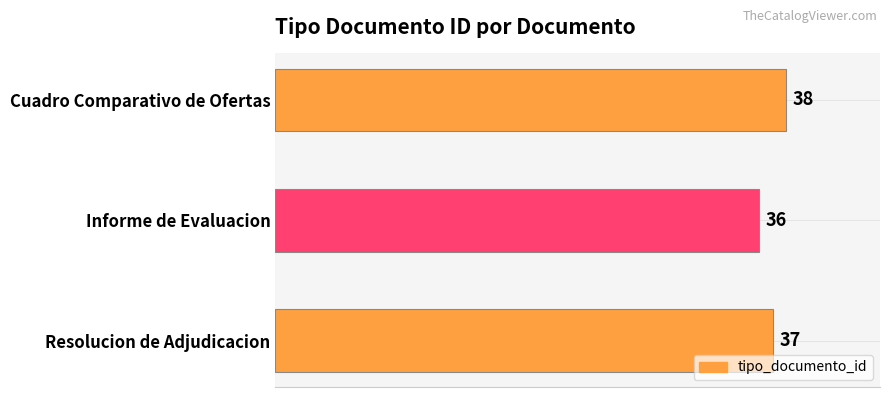

List the labels in order of value, largest first.

Cuadro Comparativo de Ofertas, Resolucion de Adjudicacion, Informe de Evaluacion